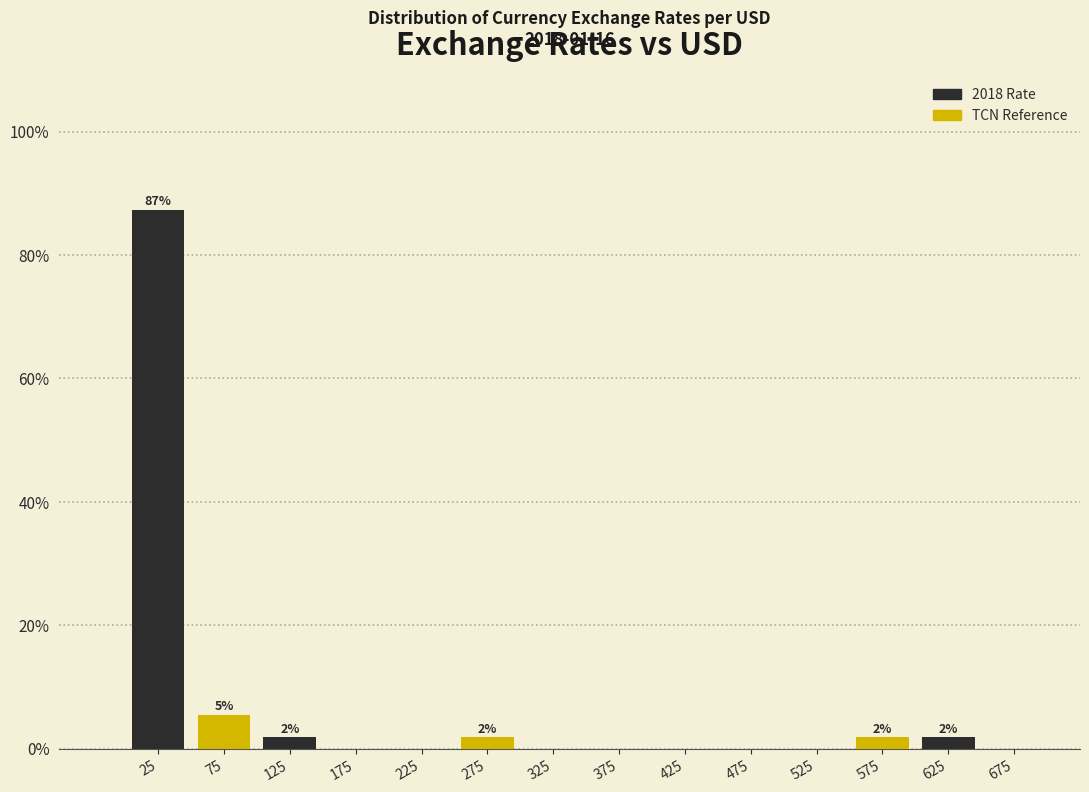

The TCN Reference series shows 1.8 at 25. True or false?

False